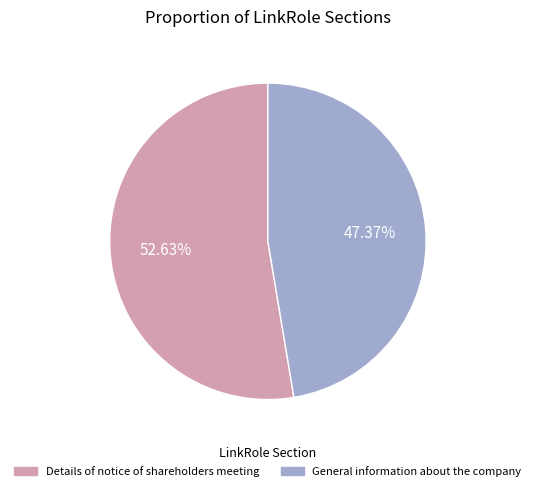

Which has a higher value, Details of notice of shareholders meeting or General information about the company?

Details of notice of shareholders meeting